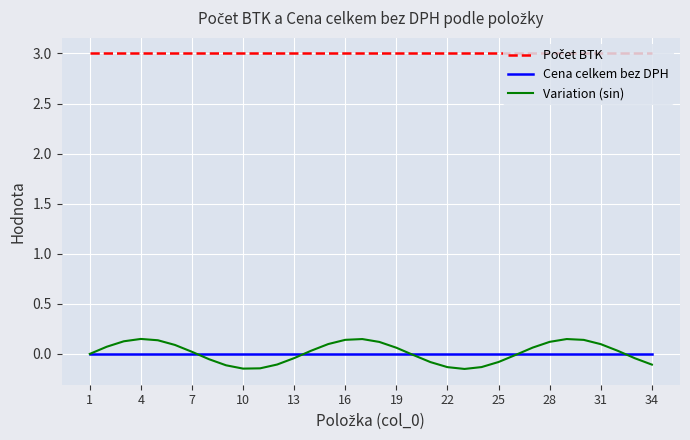

Which series has the largest range (max minus min)?

Variation (sin)